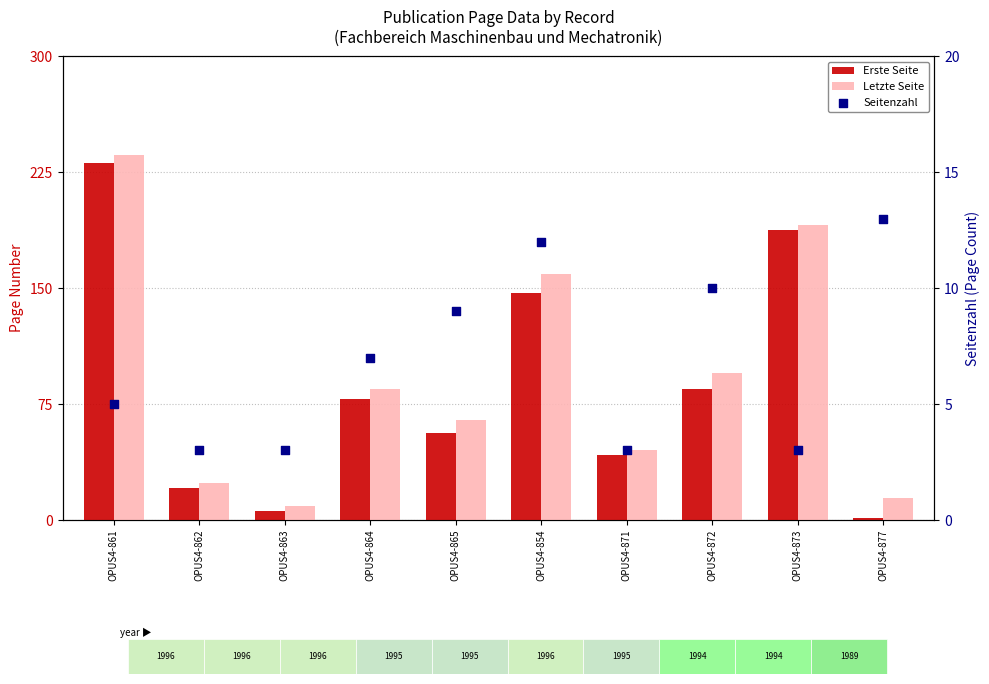

What are all the series names shown in the legend?

Erste Seite, Letzte Seite, Seitenzahl